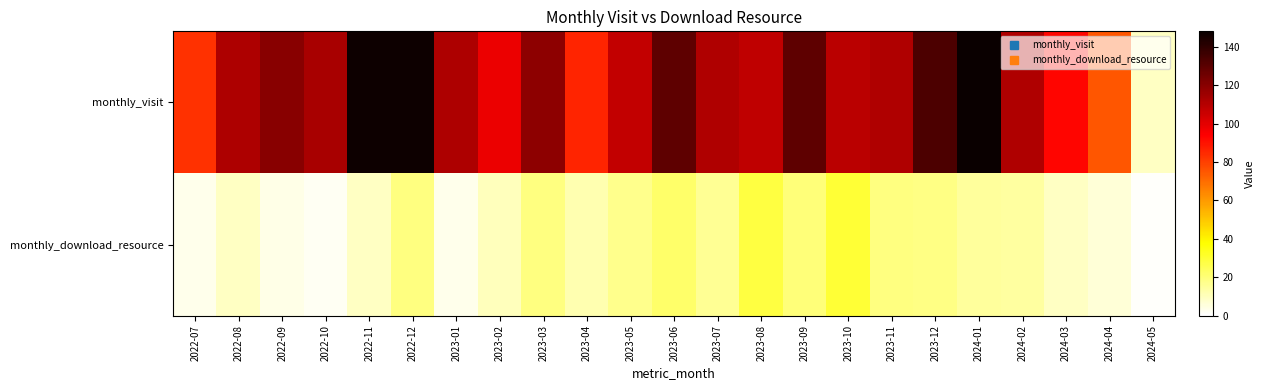

Reading right to left, what are all the values shown in this chart?

monthly_visit: 2024-05=9	2024-04=75	2024-03=93	2024-02=111	2024-01=148	2023-12=133	2023-11=111	2023-10=109	2023-09=129	2023-08=108	2023-07=111	2023-06=129	2023-05=107	2023-04=86	2023-03=119	2023-02=98	2023-01=112	2022-12=147	2022-11=147	2022-10=113	2022-09=120	2022-08=112	2022-07=83
monthly_download_resource: 2024-05=1	2024-04=6	2024-03=9	2024-02=14	2024-01=15	2023-12=18	2023-11=19	2023-10=30	2023-09=20	2023-08=28	2023-07=16	2023-06=22	2023-05=17	2023-04=12	2023-03=19	2023-02=10	2023-01=3	2022-12=19	2022-11=9	2022-10=2	2022-09=4	2022-08=9	2022-07=3